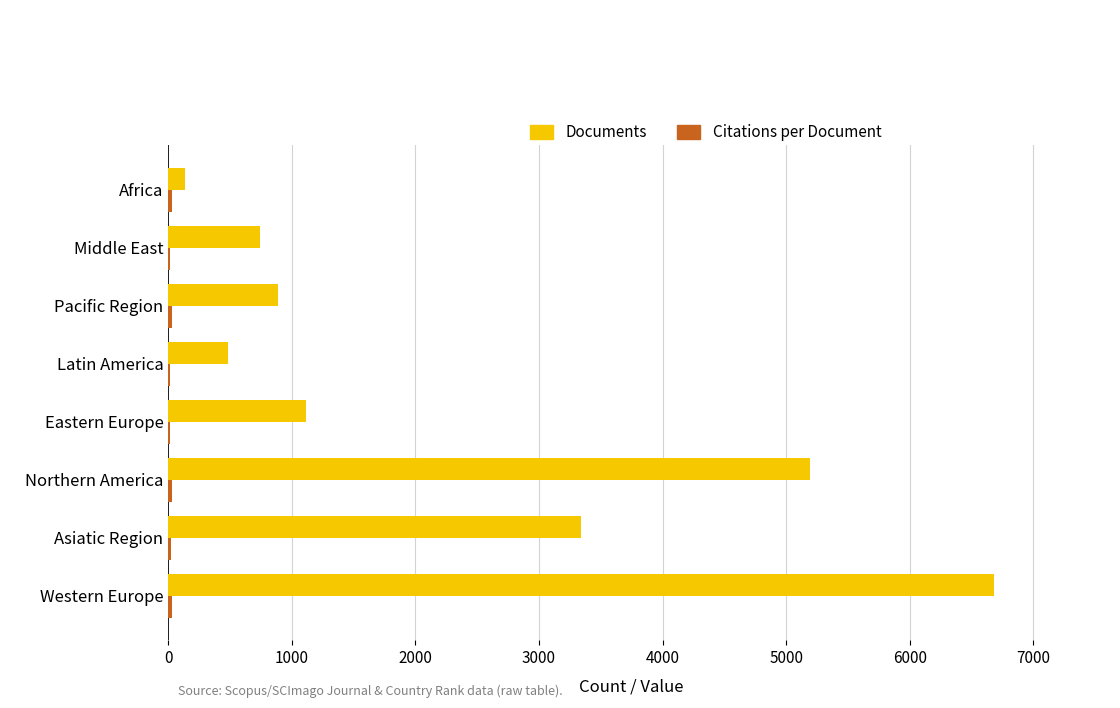

What is the greatest value displayed?

6681.0